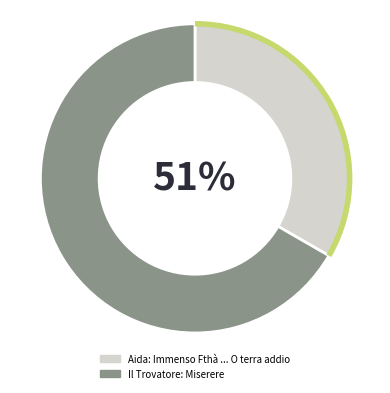

Which has a higher value, Il Trovatore: Miserere or Aida: Immenso Fthà ... O terra addio?

Il Trovatore: Miserere